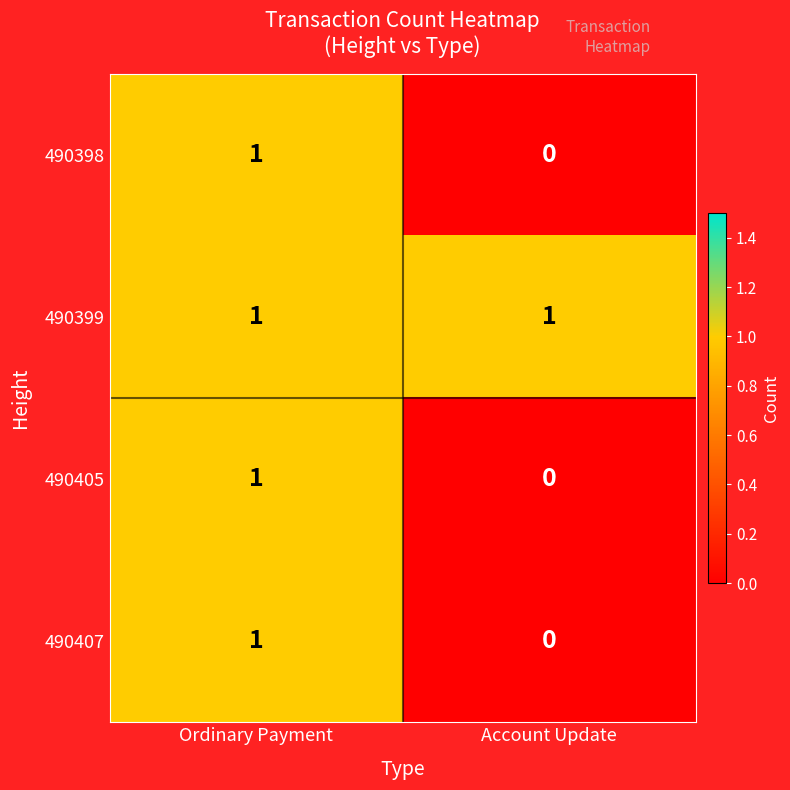

True or false: 490405 has a value of 0 at Account Update.

True